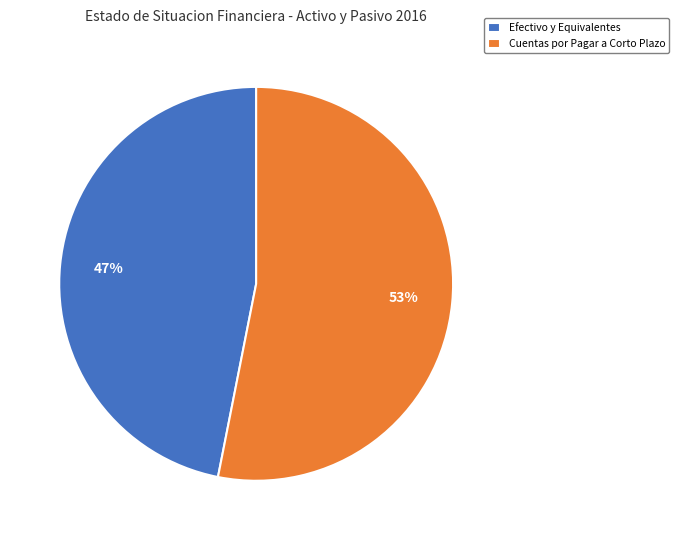

Rank the categories by value from highest to lowest.

Cuentas por Pagar a Corto Plazo, Efectivo y Equivalentes